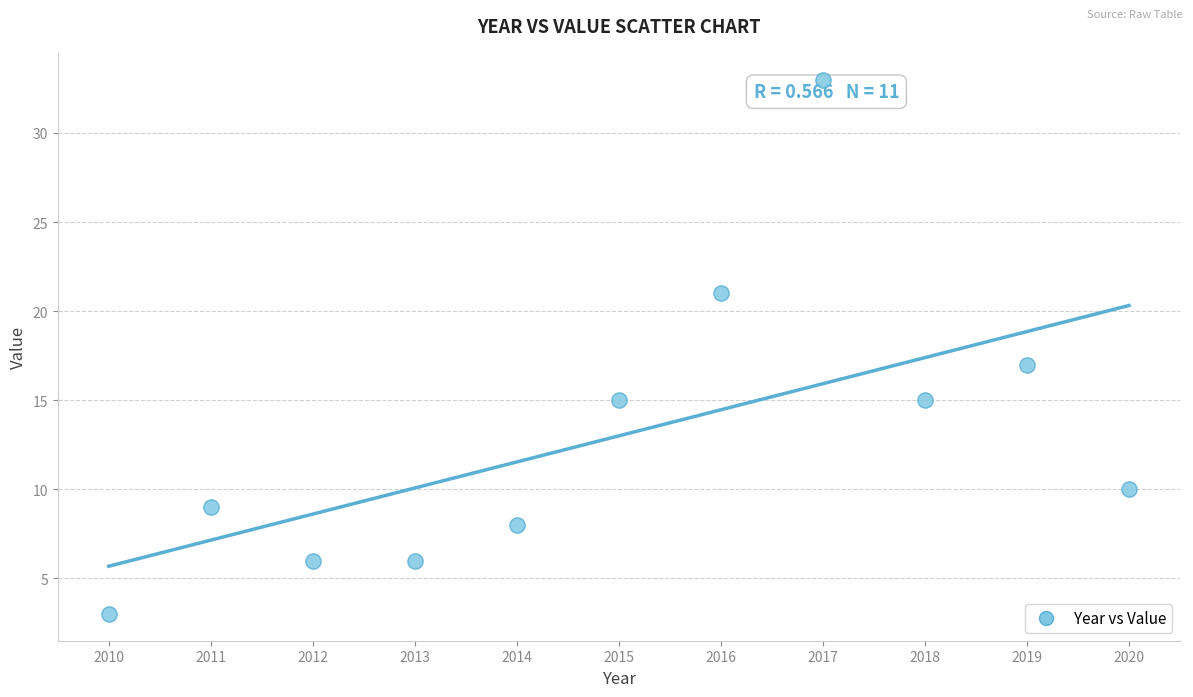

What is the range of Y values (max minus min)?

30